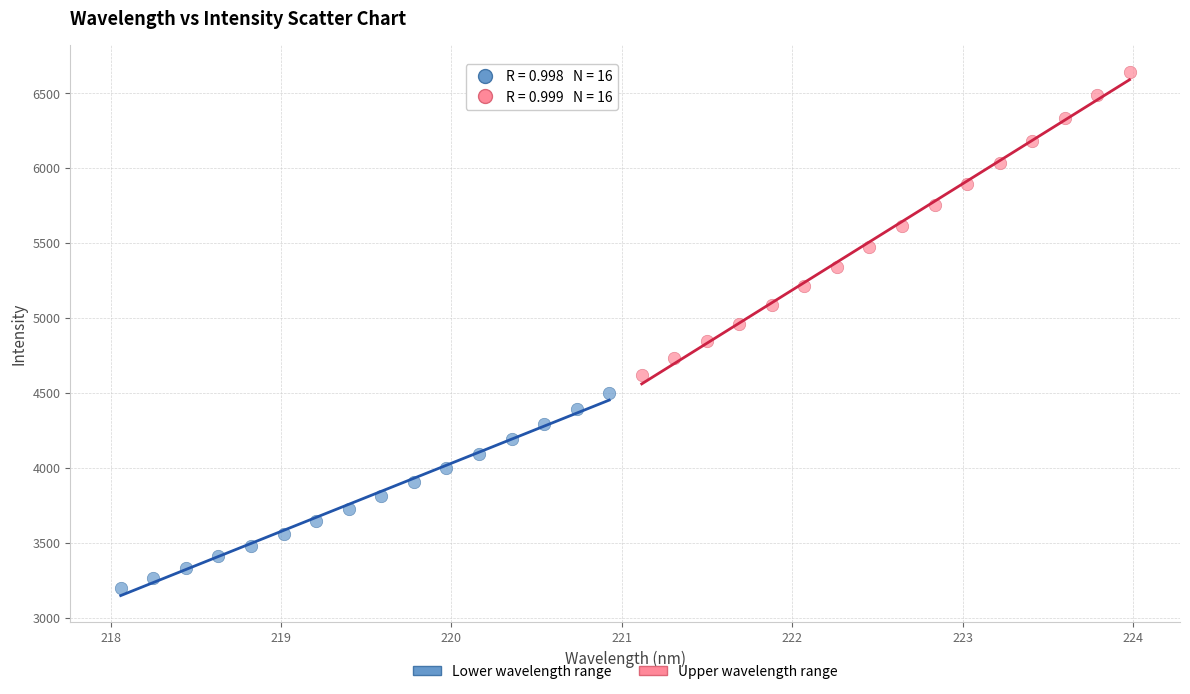

Which series contains the lowest Y value?

Lower wavelength range